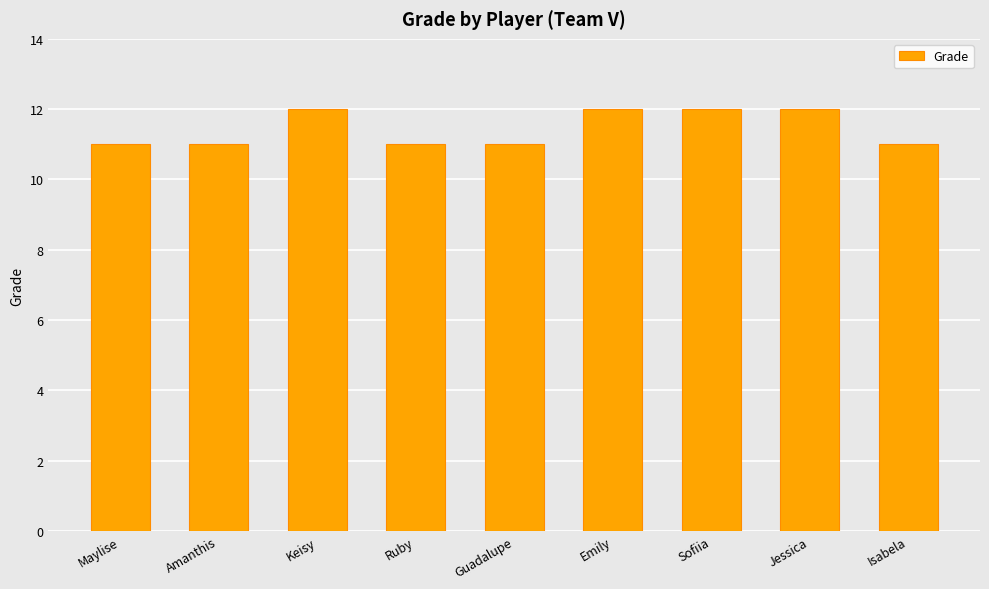

What is the value of the 8th bar from the left?

12